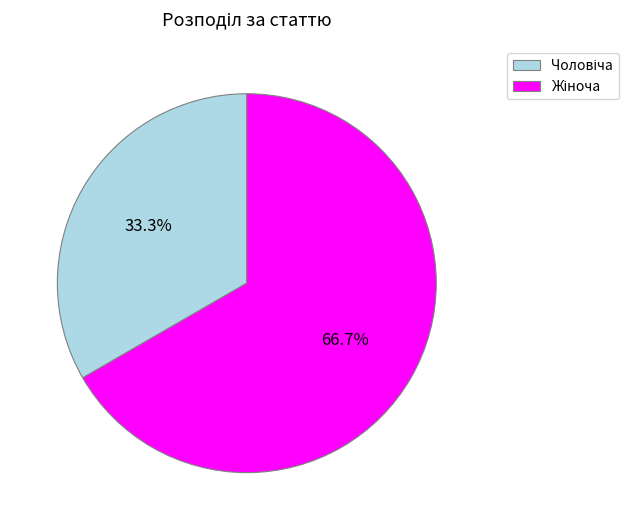

Is there any slice that represents more than half of the pie?

Yes